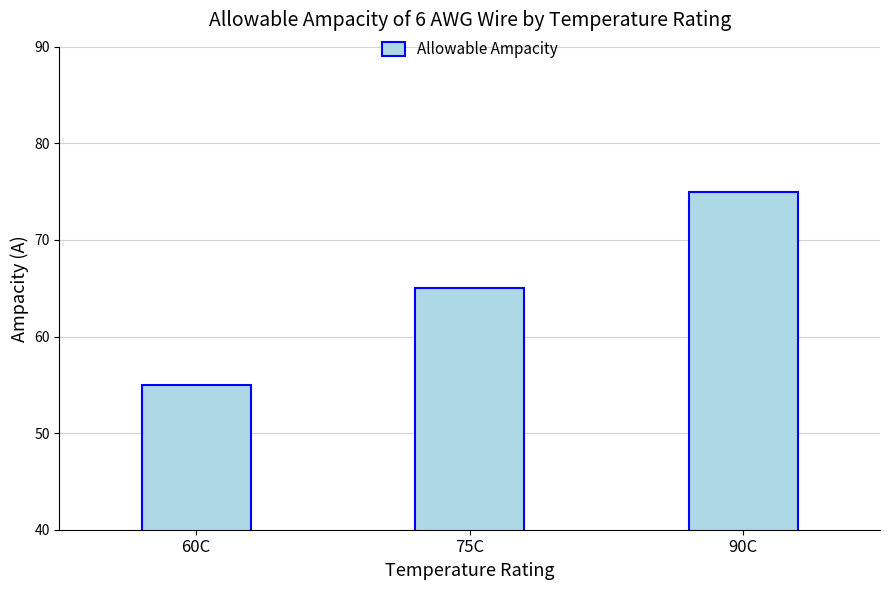

Which category has the lowest value across all series?

60C